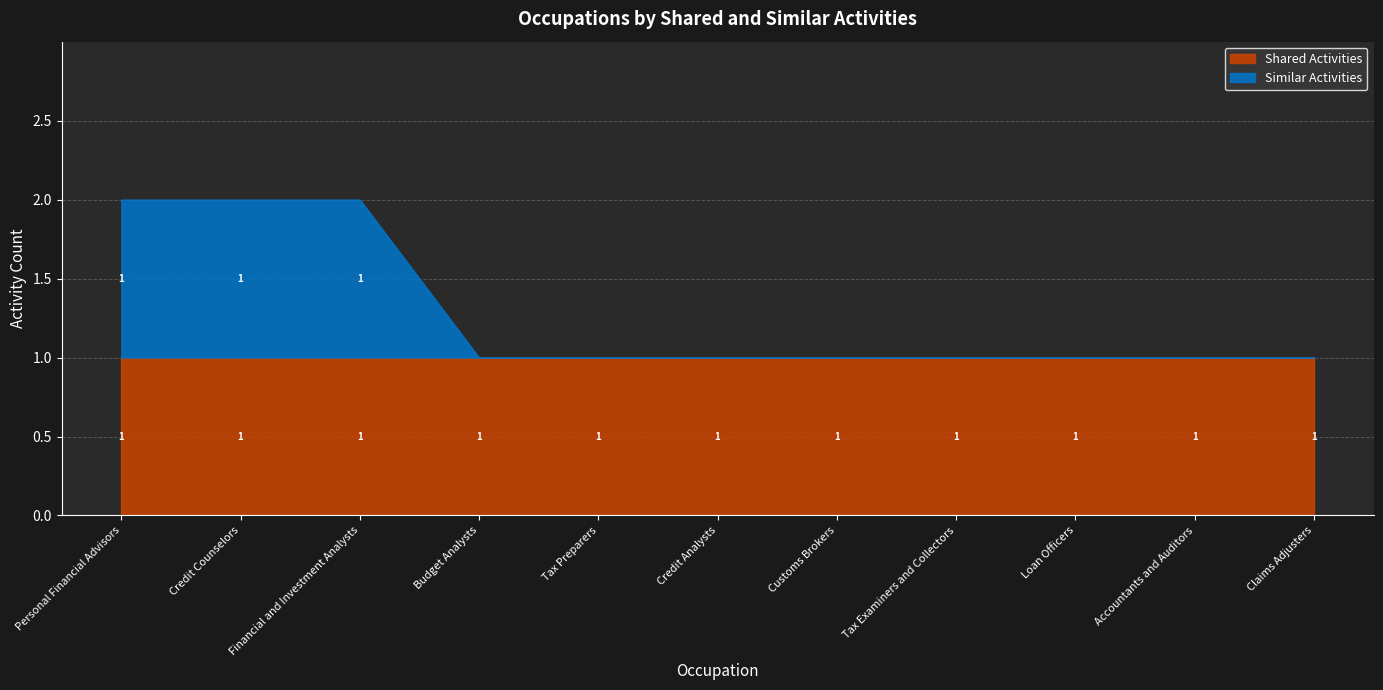

What is the greatest value displayed?

1